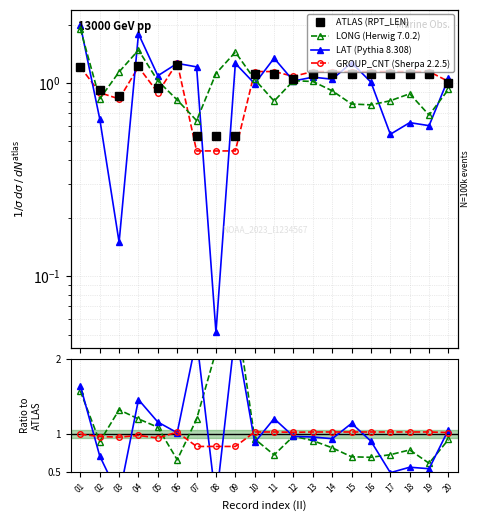

The value of LAT at 03 is 0.2. True or false?

False